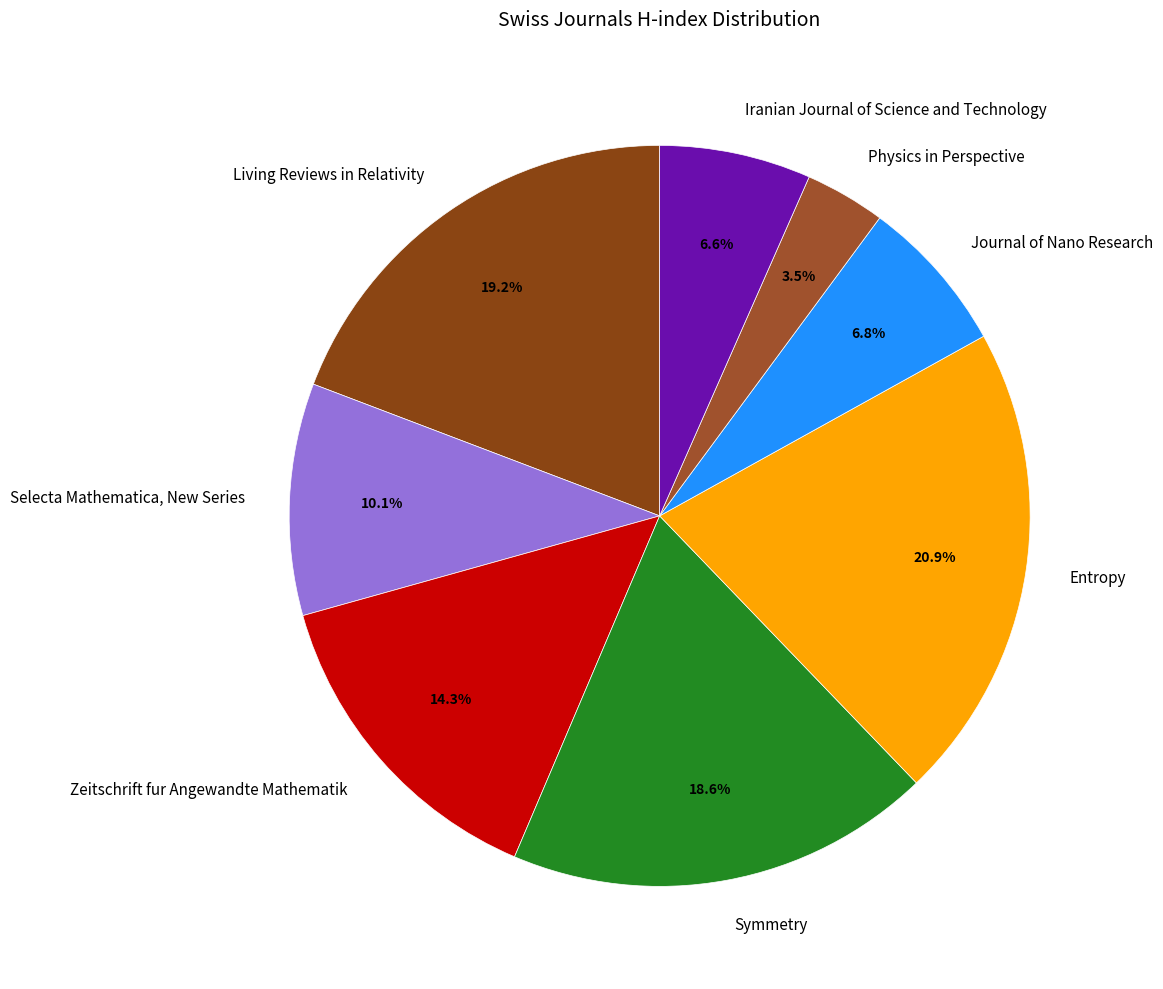

How many segments does this pie chart have?

8